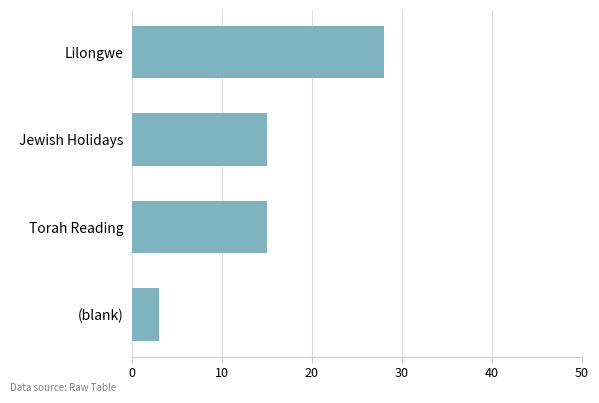

How many bars are there in total?

4